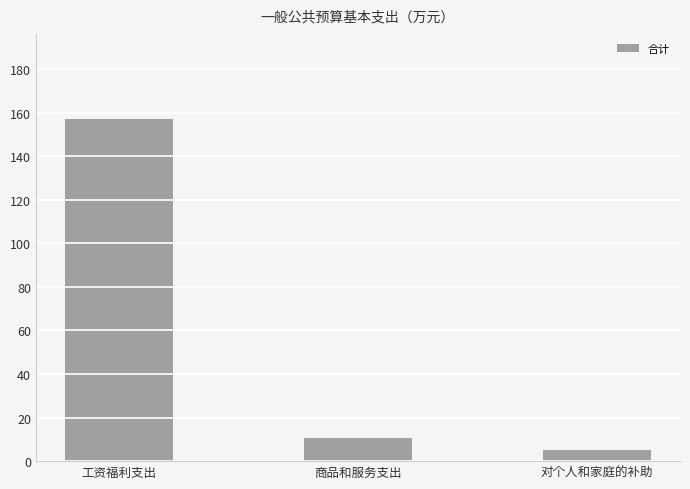

True or false: the data shows 5.2 at 对个人和家庭的补助.

True